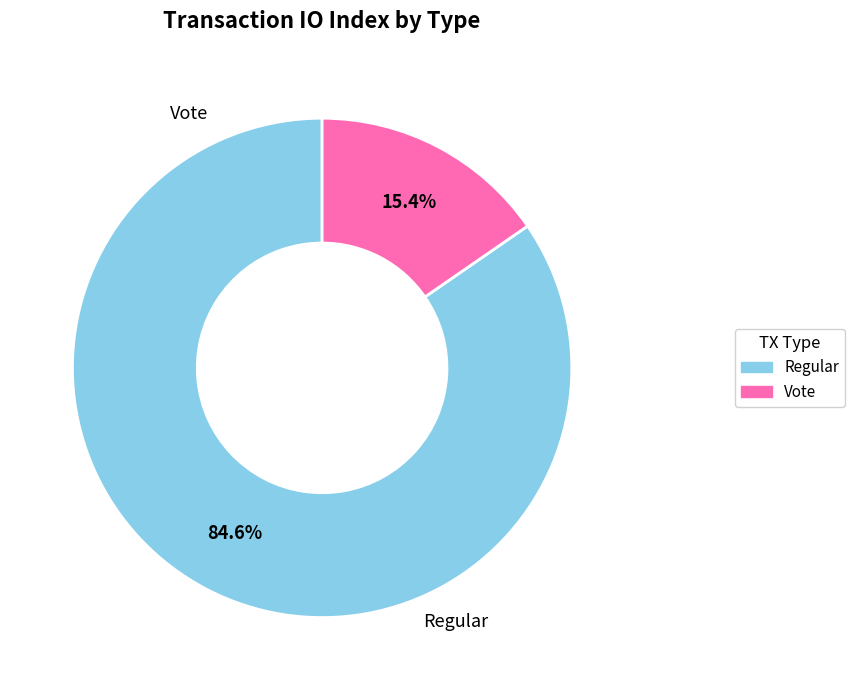

How many segments does this pie chart have?

2